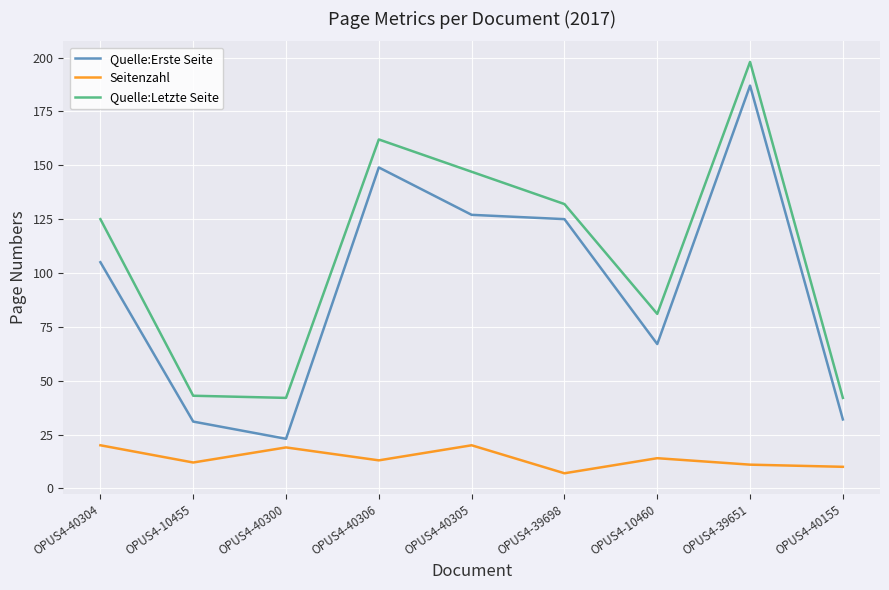

Is it true that Quelle:Letzte Seite equals 43 at OPUS4-10455?

True